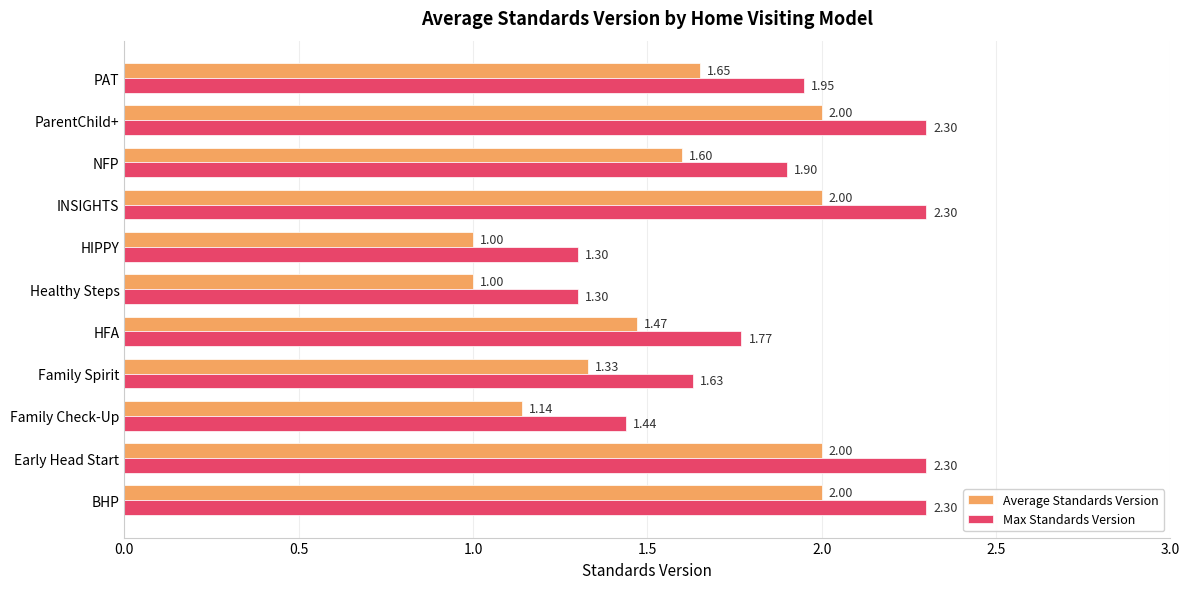

What is the average value of the Max Standards Version series?

1.9